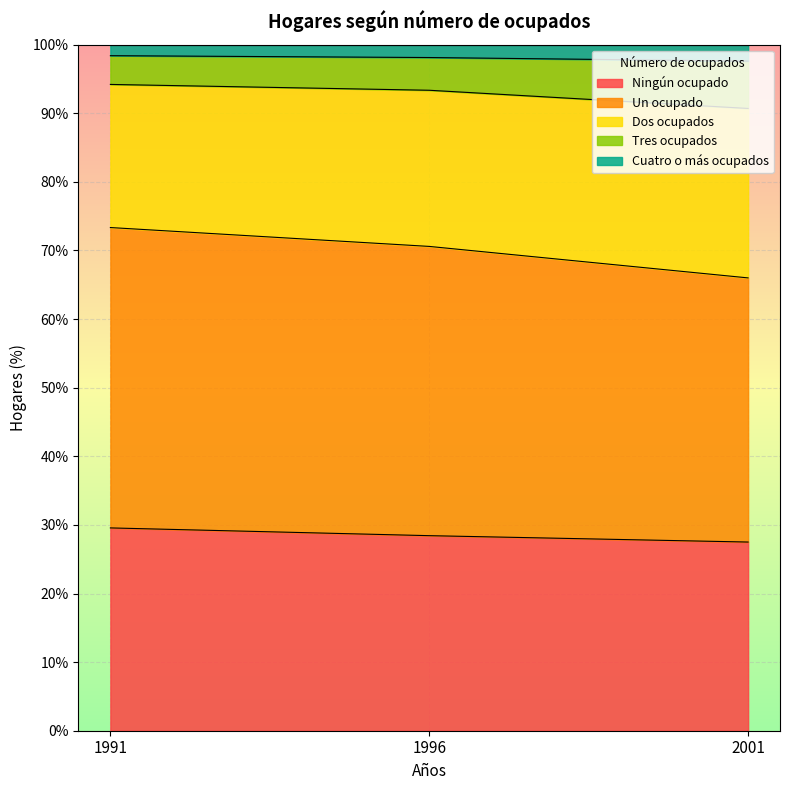

What is the total value across all series at 2001?

100.0